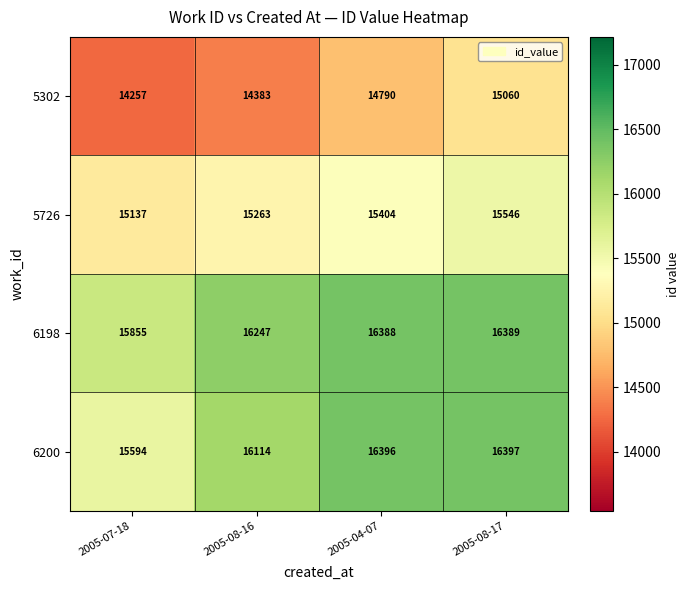

Reading right to left, list all the values displayed in this chart.

5302: 2005-08-17=15060	2005-04-07=14790	2005-08-16=14383	2005-07-18=14257
5726: 2005-08-17=15546	2005-04-07=15404	2005-08-16=15263	2005-07-18=15137
6198: 2005-08-17=16389	2005-04-07=16388	2005-08-16=16247	2005-07-18=15855
6200: 2005-08-17=16397	2005-04-07=16396	2005-08-16=16114	2005-07-18=15594